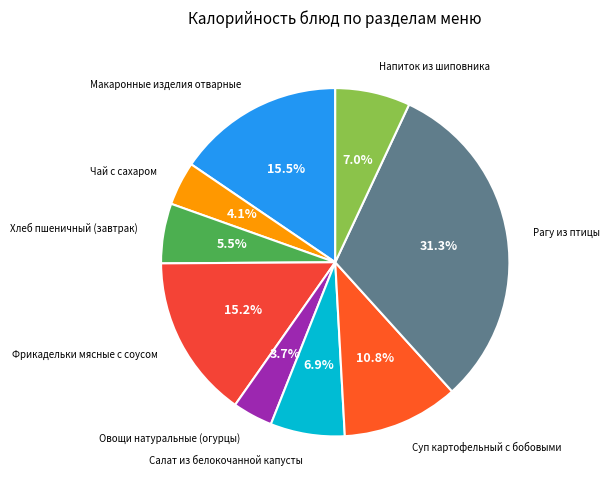

What is the largest slice in the pie chart?

Рагу из птицы